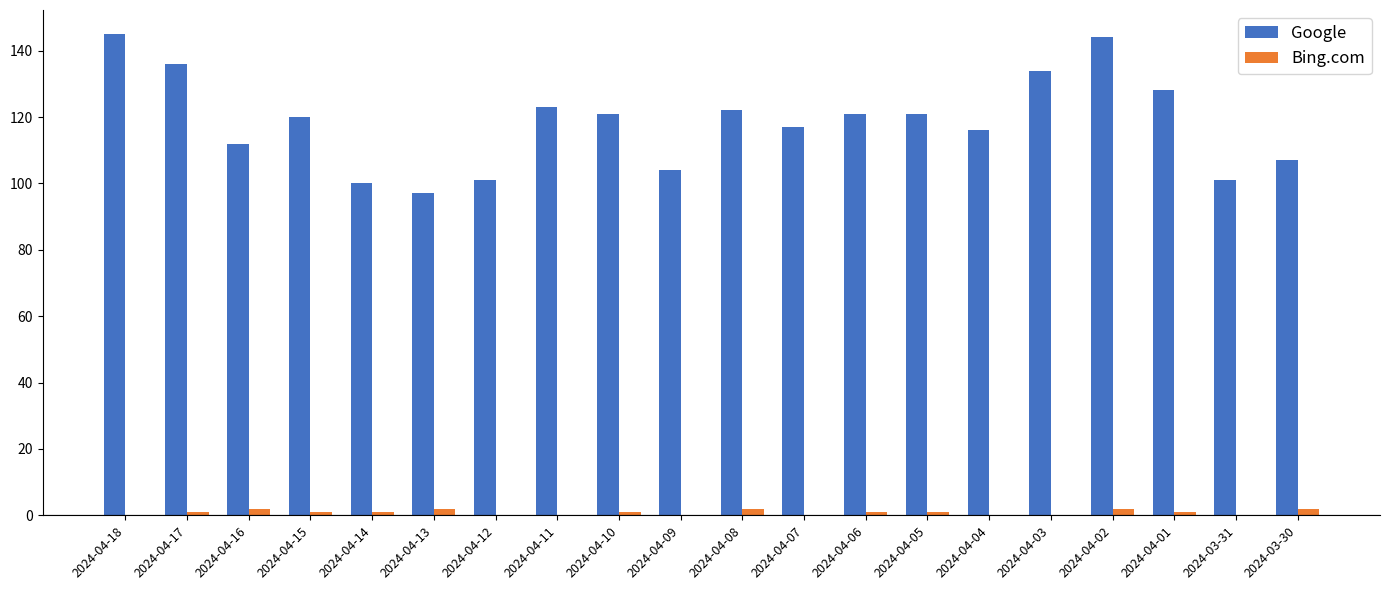

Is it true that Google equals 136 at 2024-04-17?

True